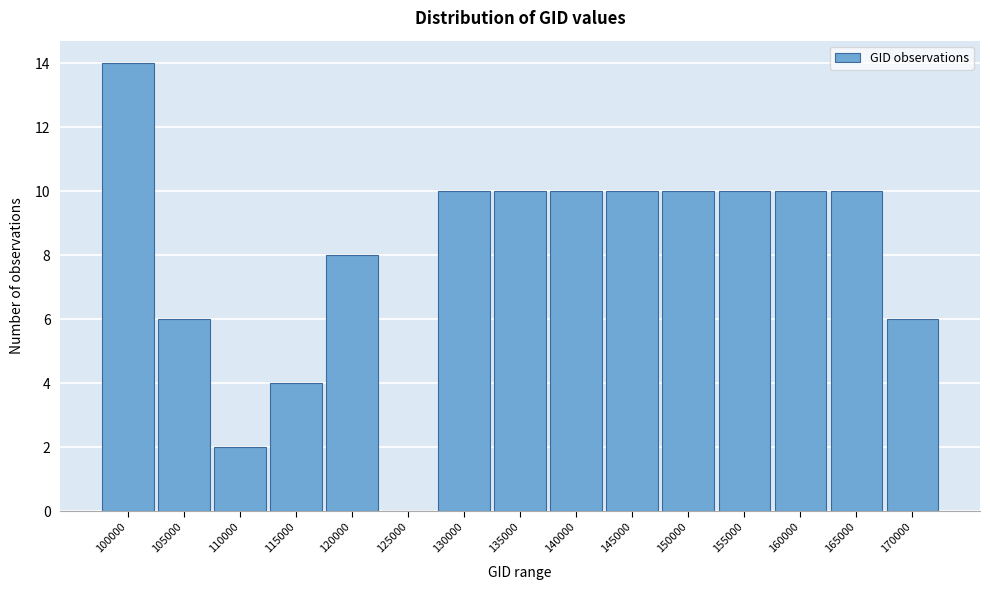

Reading left to right, extract all data points from this chart.

100000=14	105000=6	110000=2	115000=4	120000=8	125000=0	130000=10	135000=10	140000=10	145000=10	150000=10	155000=10	160000=10	165000=10	170000=6